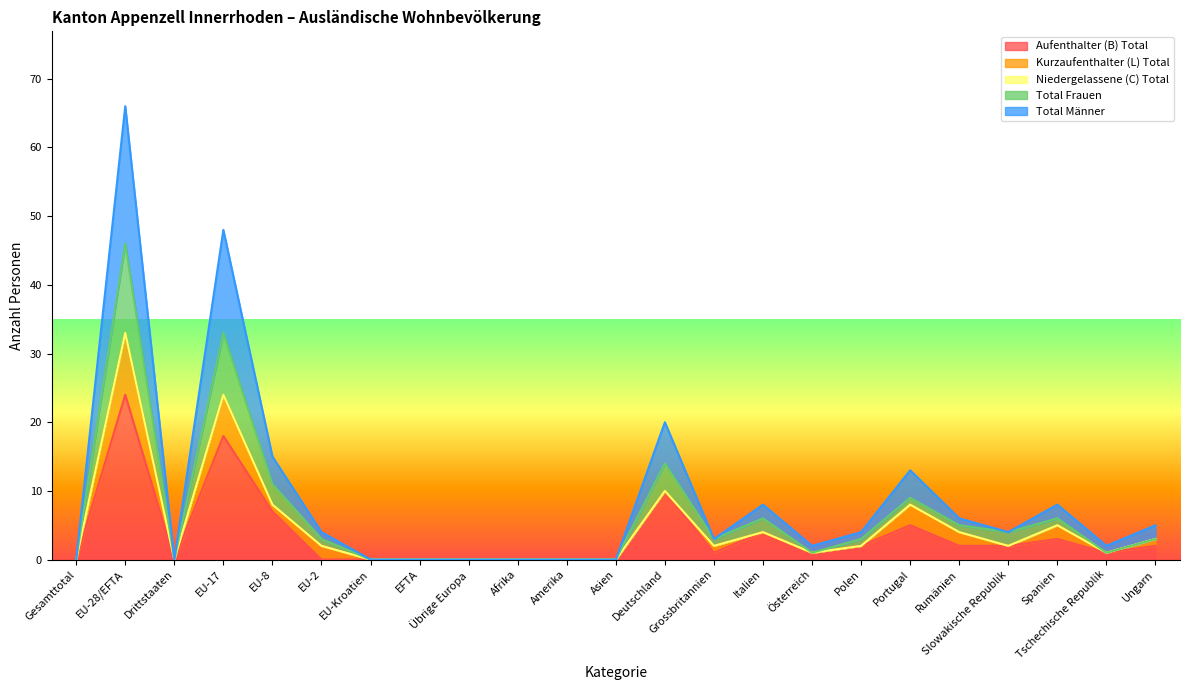

Between EU-8 and Spanien, which series saw the biggest shift?

Total Männer